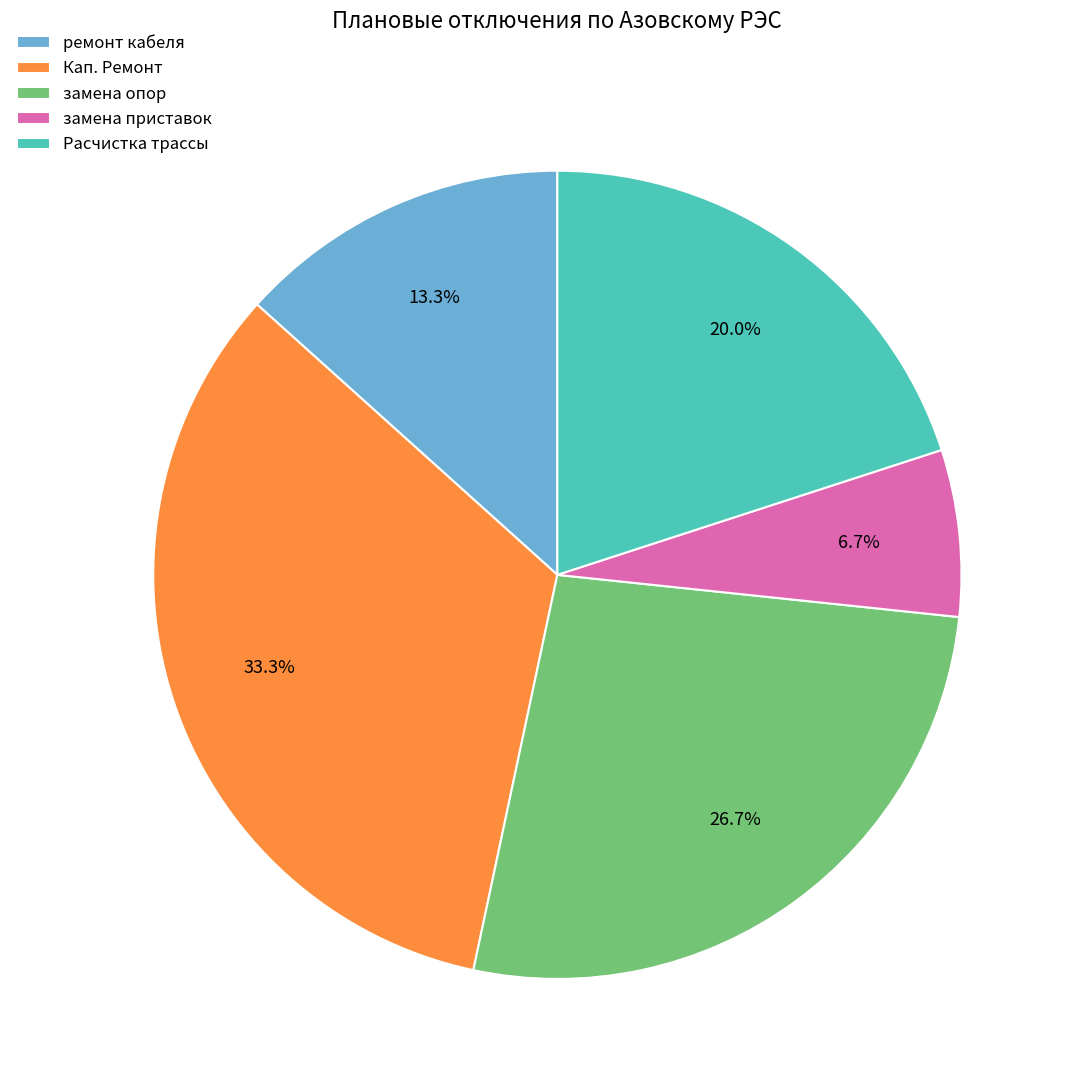

Does ремонт кабеля account for over 50% of the chart?

No